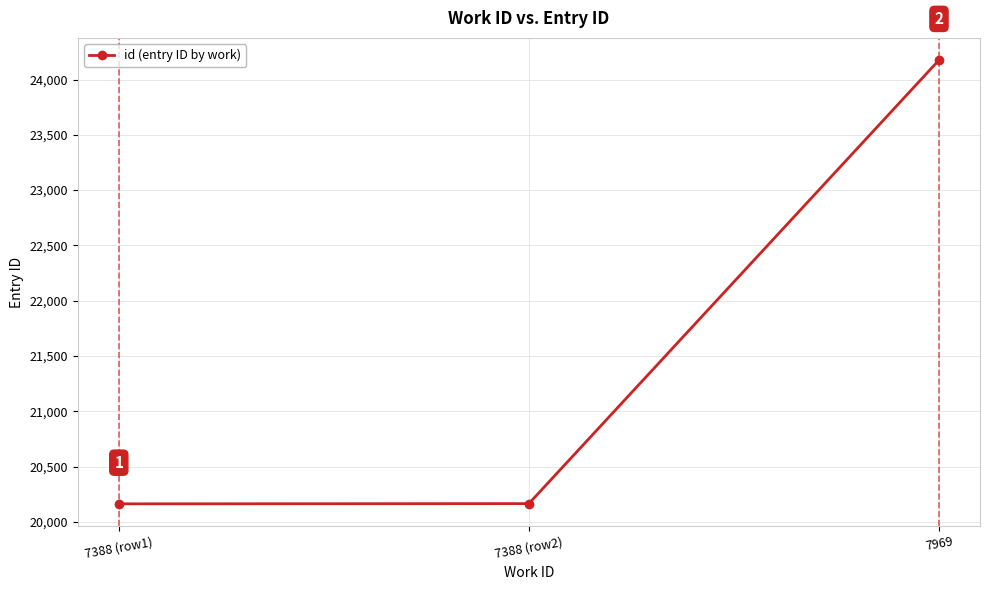

What is the value of the 2nd point from the left?

20165